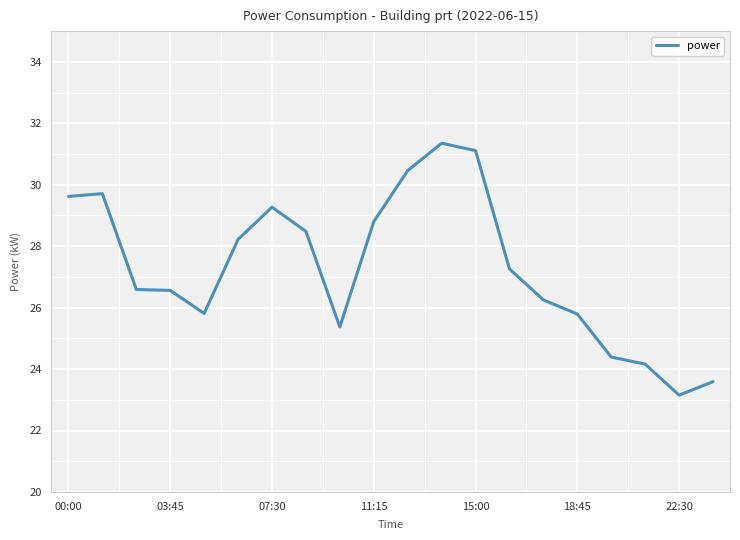

What is the greatest value displayed?

31.4